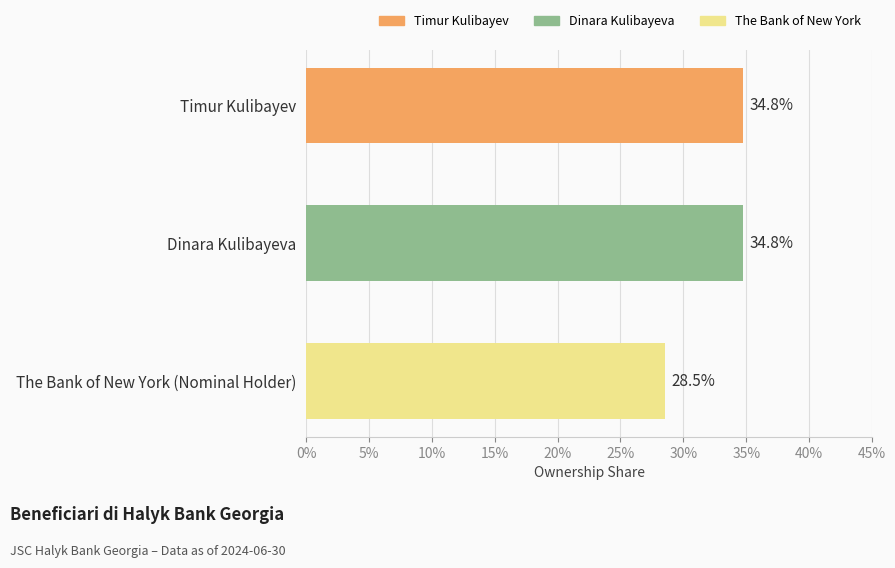

What is the greatest value displayed?

0.3